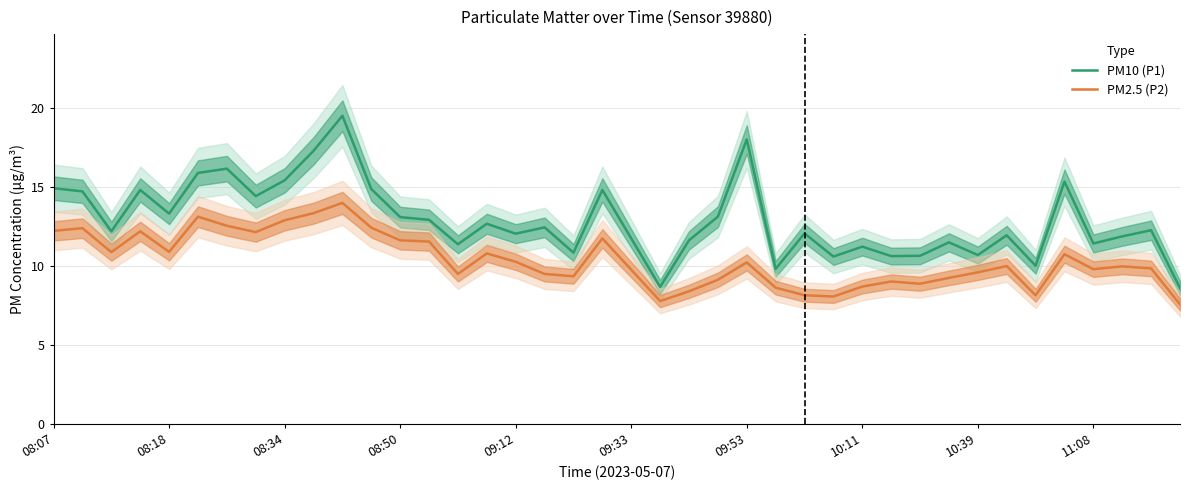

True or false: PM2.5 (P2) and PM10 (P1) cross at least once.

False